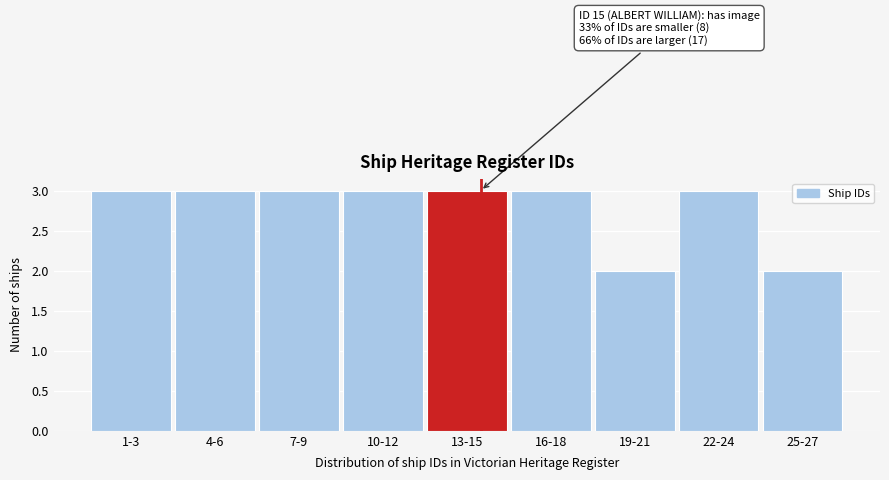

Reading left to right, extract all data points from this chart.

1-3=3	4-6=3	7-9=3	10-12=3	13-15=3	16-18=3	19-21=2	22-24=3	25-27=2